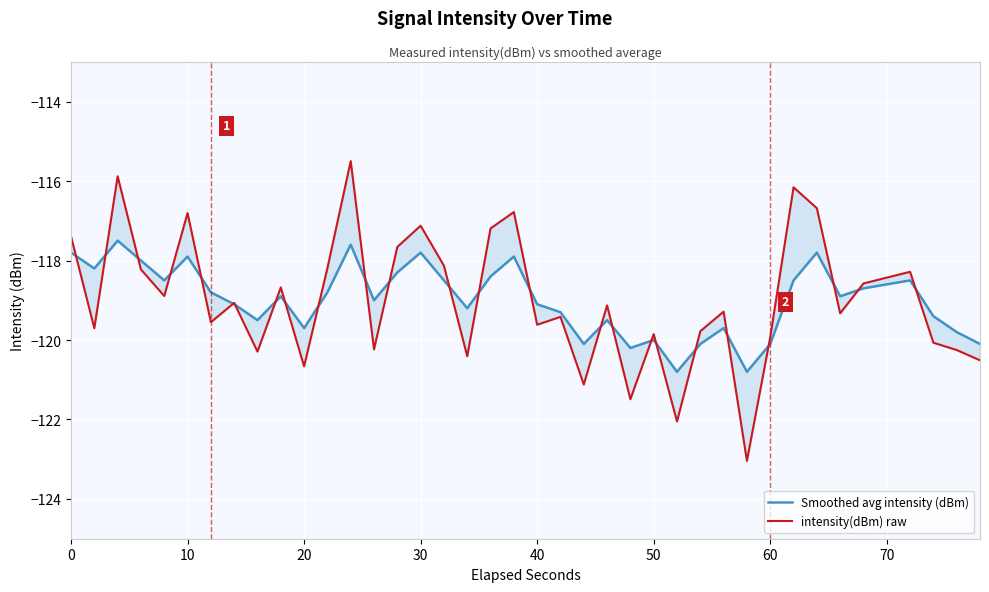

How many series are shown in this chart?

2